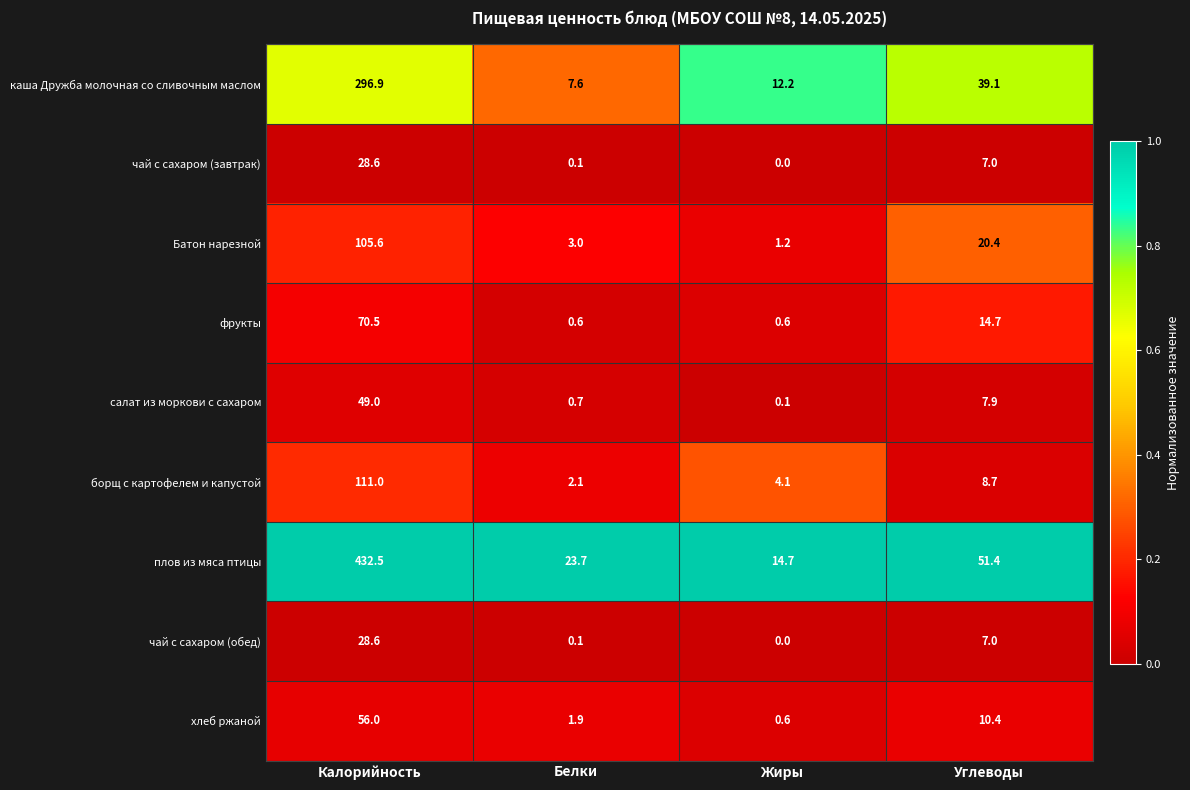

Which series has the widest spread of values?

плов из мяса птицы